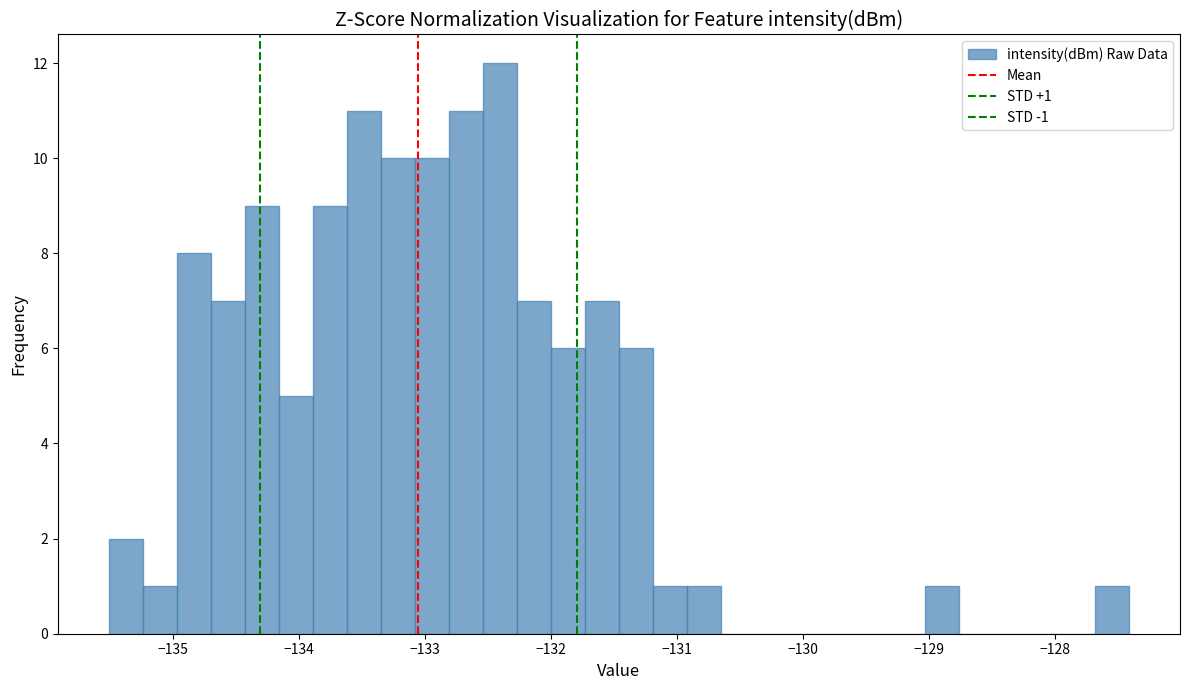

Around what value on the x-axis is the tallest bar? Give the approximate position of its centre, as read against the axis.

-132.4